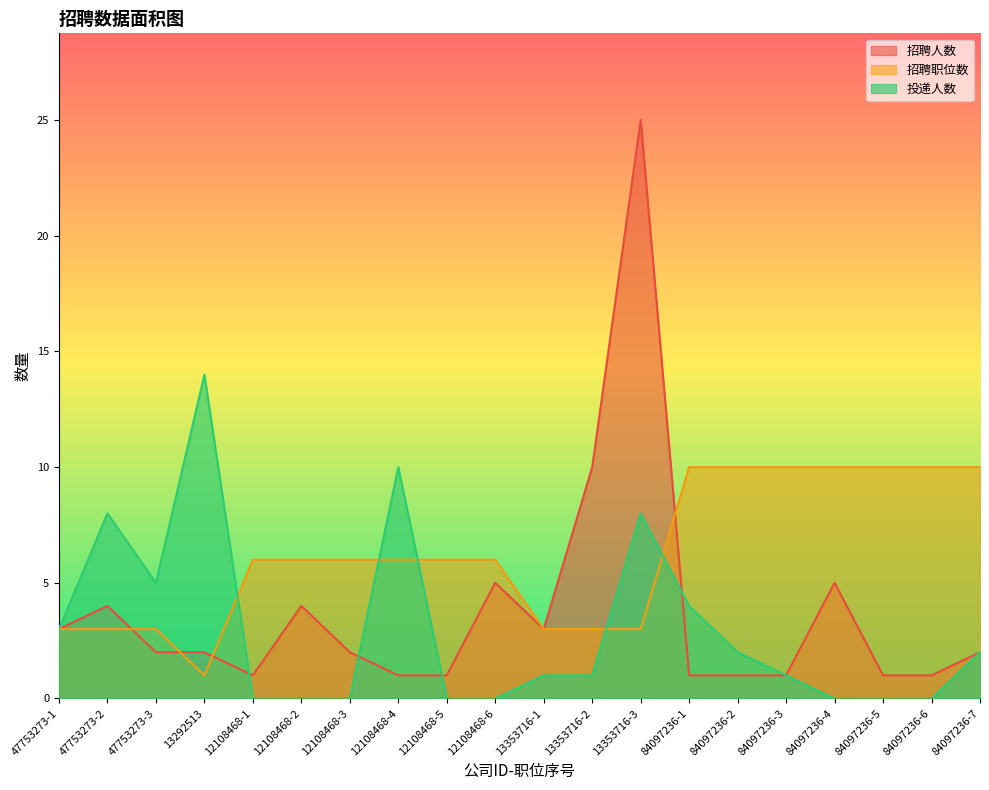

Does the chart have visible grid lines?

No